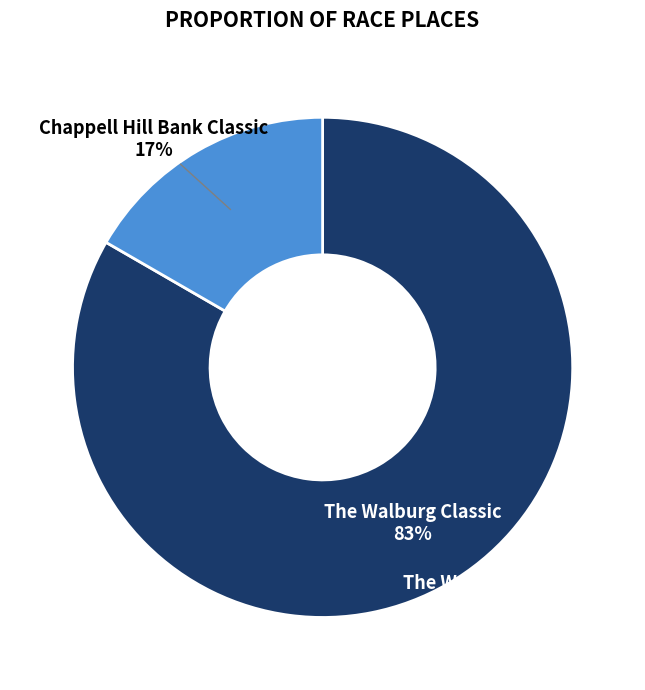

What is the ratio of the value at Chappell Hill Bank Classic to the value at The Walburg Classic?

0.2